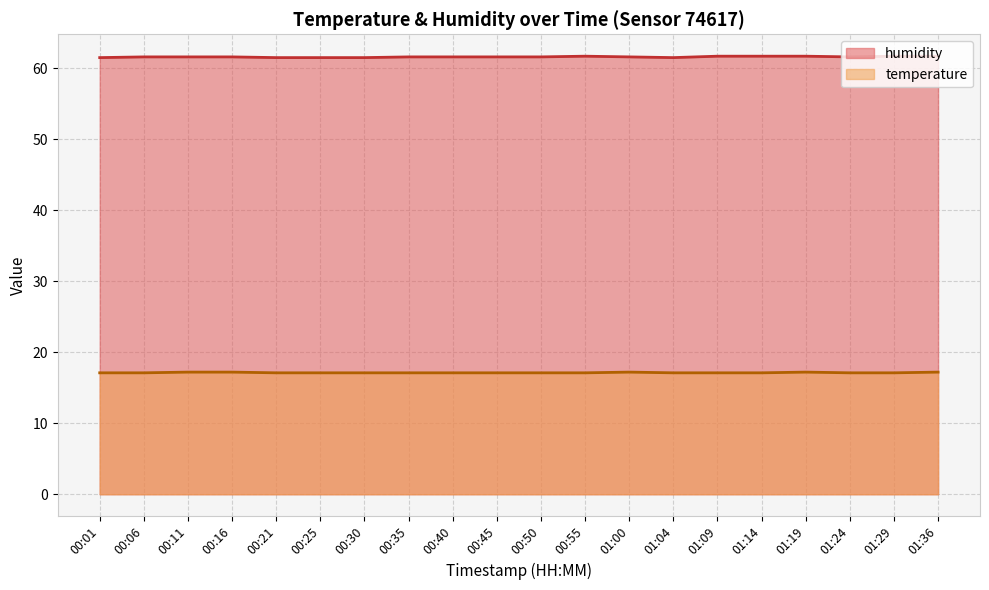

At which category is the sum across all series the highest?

01:19